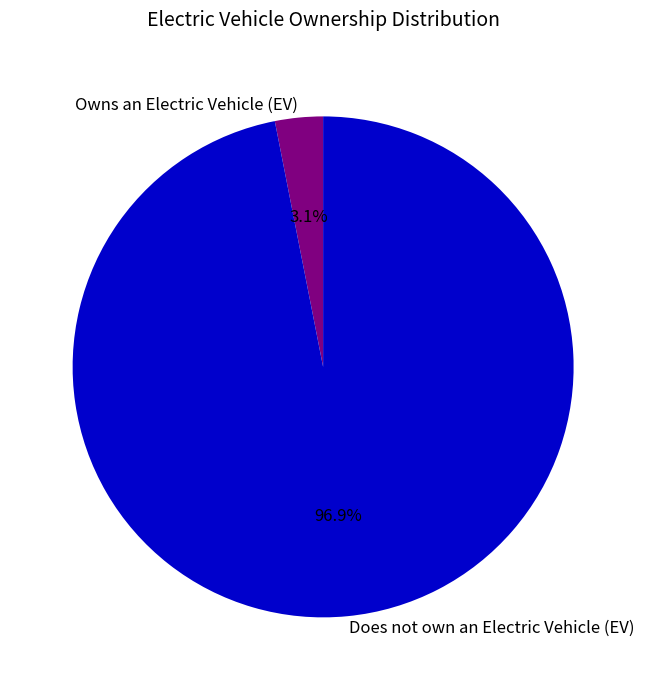

Is the sum of Does not own an Electric Vehicle (EV) and Owns an Electric Vehicle (EV) greater than half?

Yes